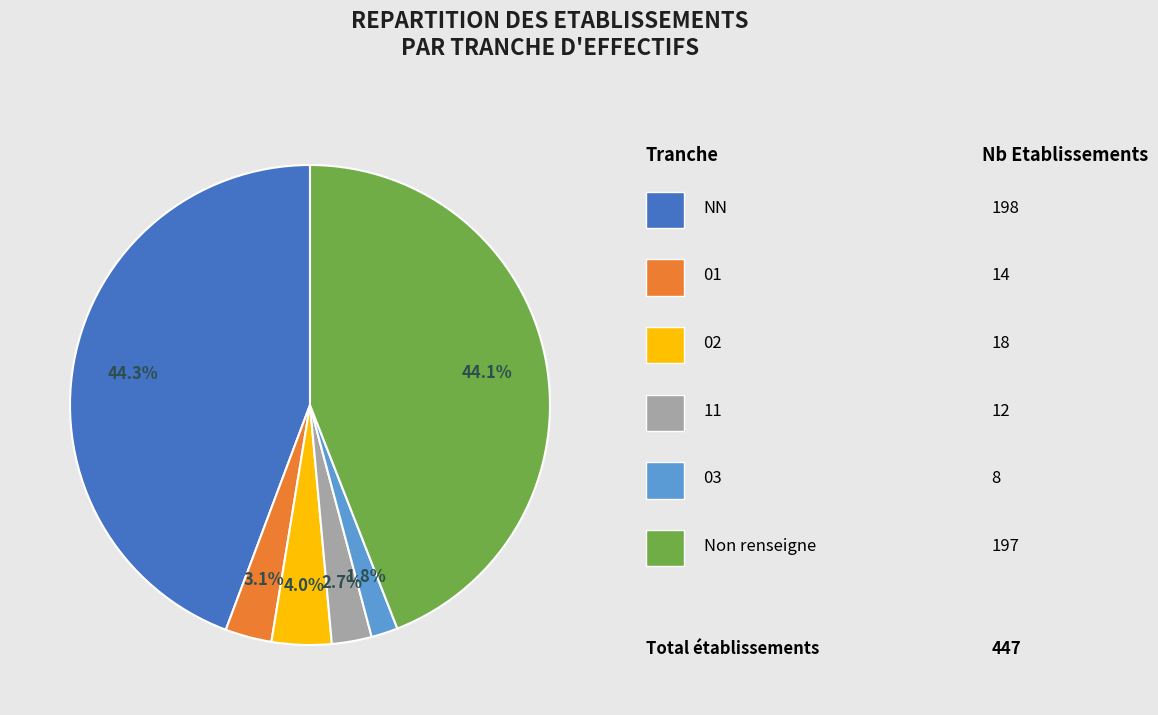

How many slices are in this pie chart?

6